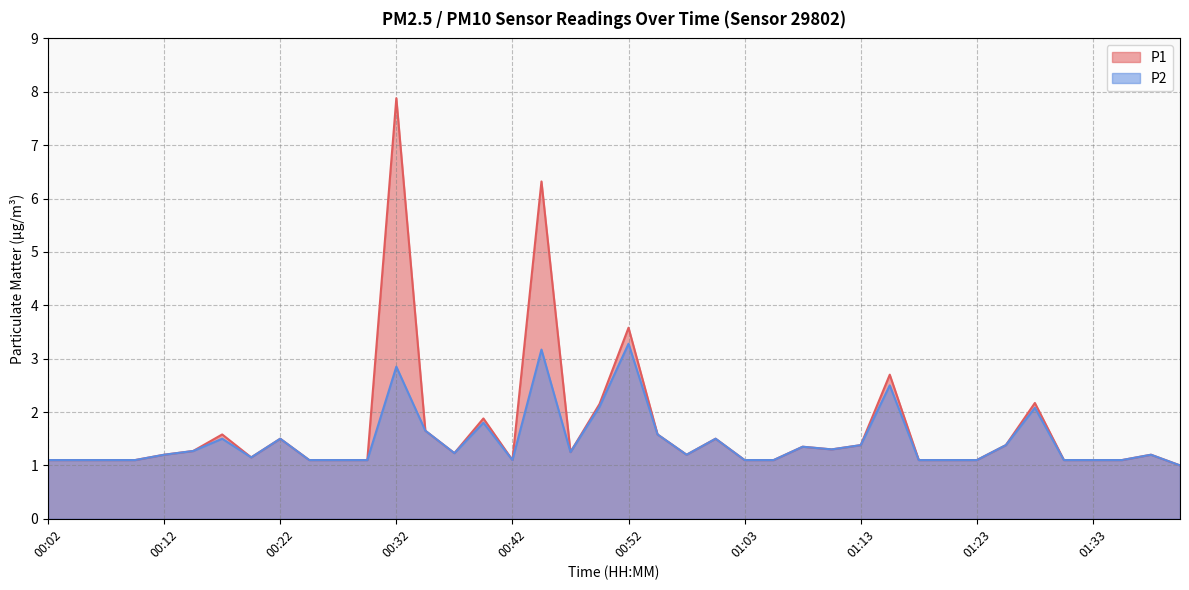

What is the difference between the P1 values at 01:08 and 01:05?

0.2